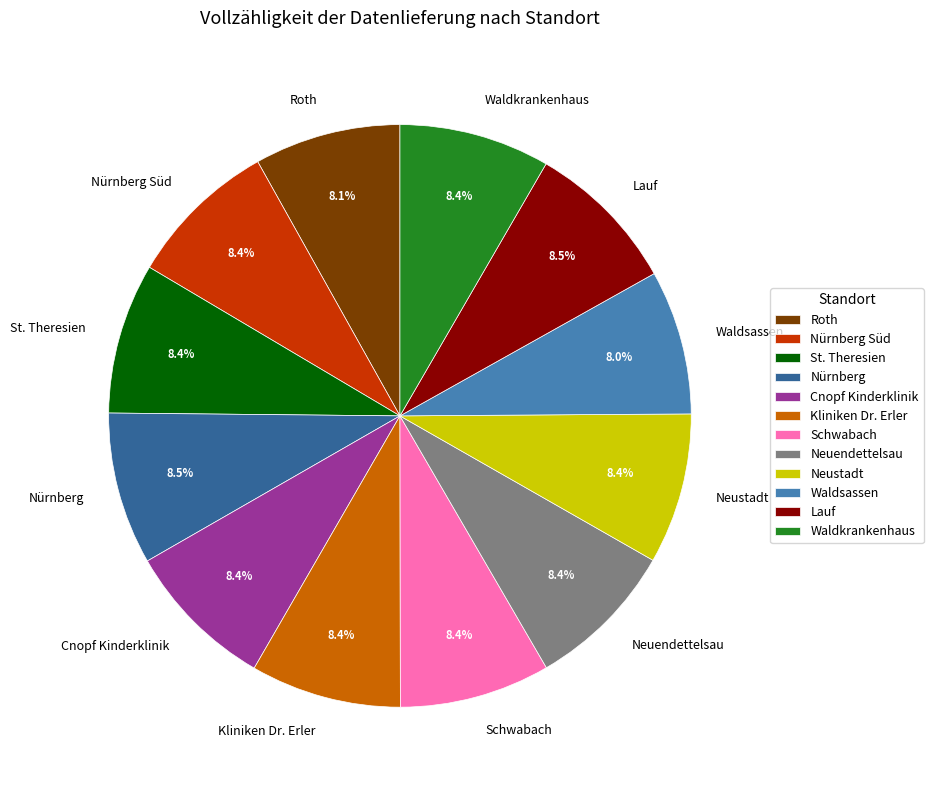

Approximately how many times larger is the value at Waldsassen compared to Schwabach?

1.0